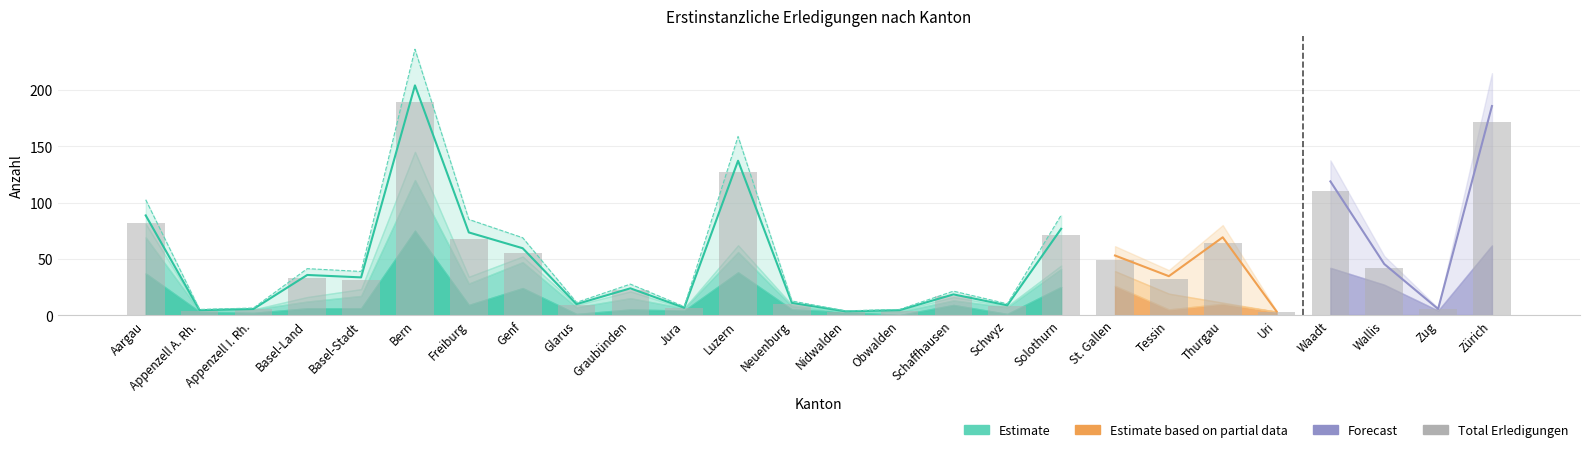

What is the approximate value at Appenzell I. Rh.?

5